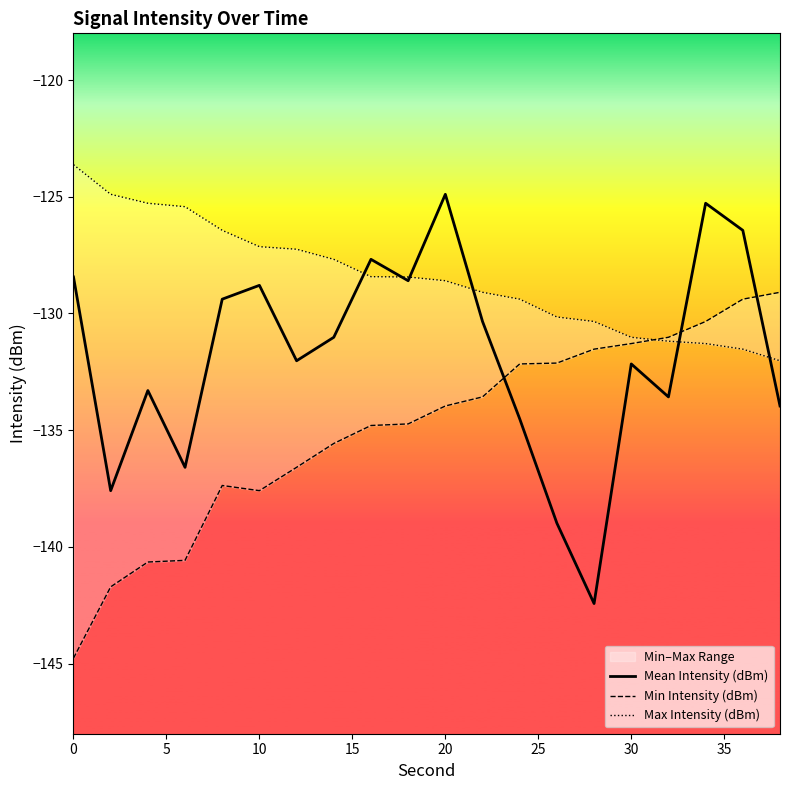

What are all the series names shown in the legend?

Mean Intensity (dBm), Min Intensity (dBm), Max Intensity (dBm)